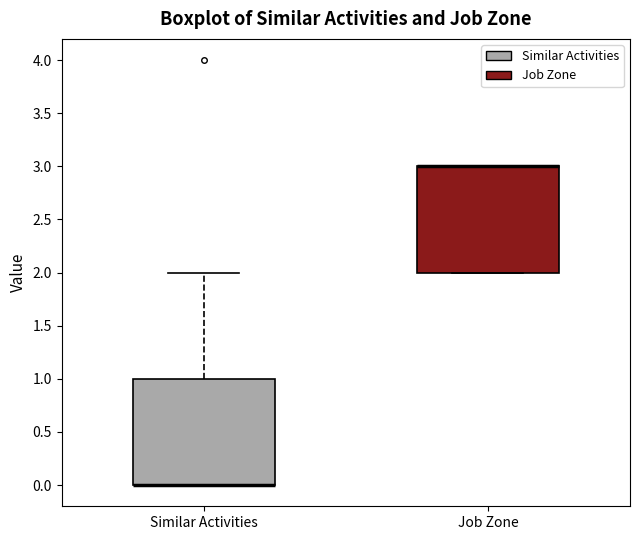

Reading left to right, transcribe this box plot: for each box, give where its median line is, the range the box spans, and where its two whiskers end, as read against the y-axis. The values are not printed on the chart, so give them approximately, as read against the axis.

Similar Activities: median 0 (drawn on the box's lower edge), box 0 to 1, whiskers 0 to 2
Job Zone: median 3 (drawn on the box's upper edge), box 2 to 3, whiskers 2 to 3